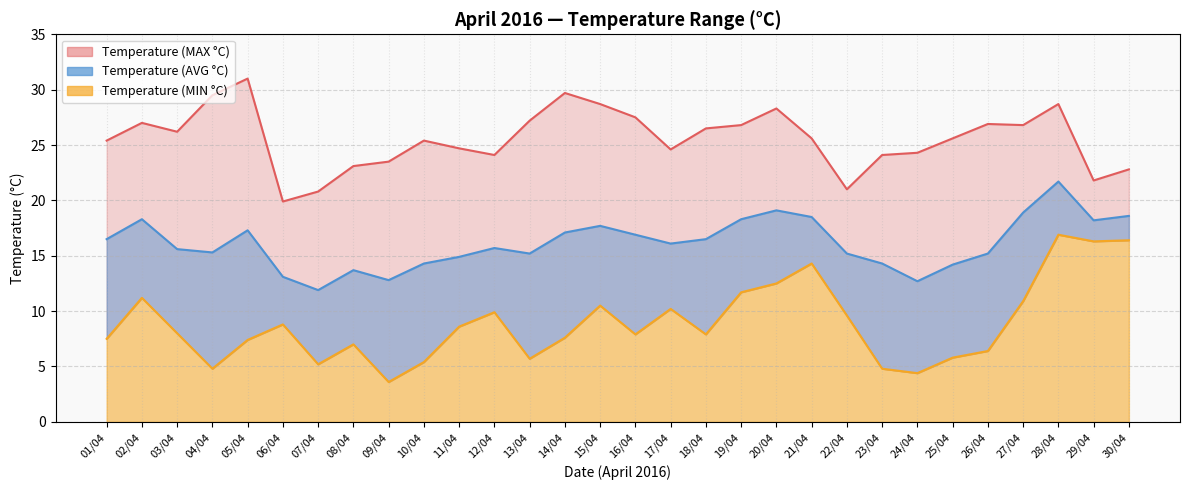

True or false: Temperature (AVG °C) and Temperature (MIN °C) cross at least once.

False